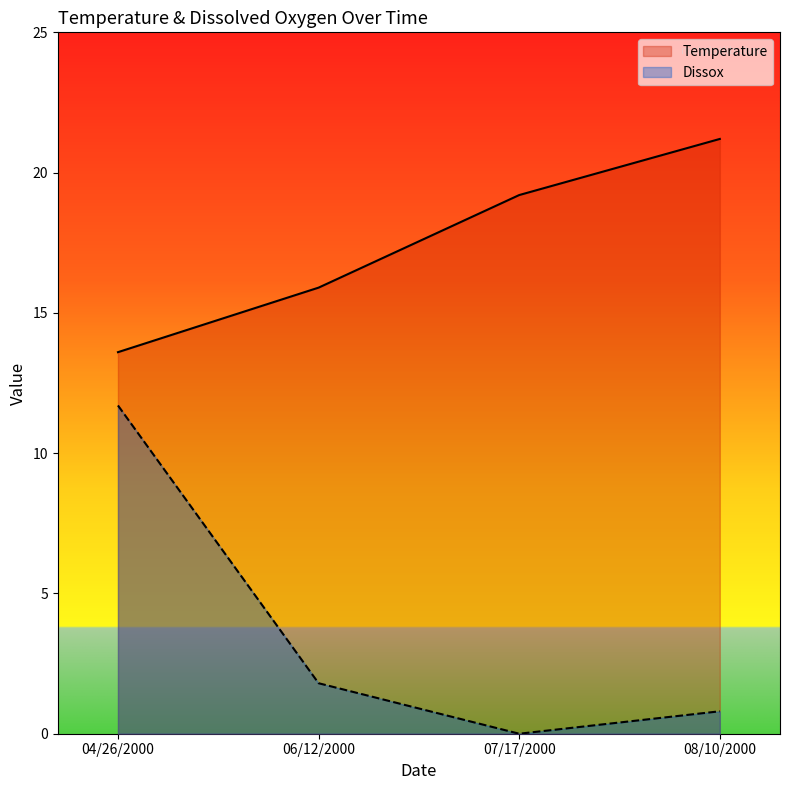

Is it true that Temperature equals 21.2 at 08/10/2000?

True